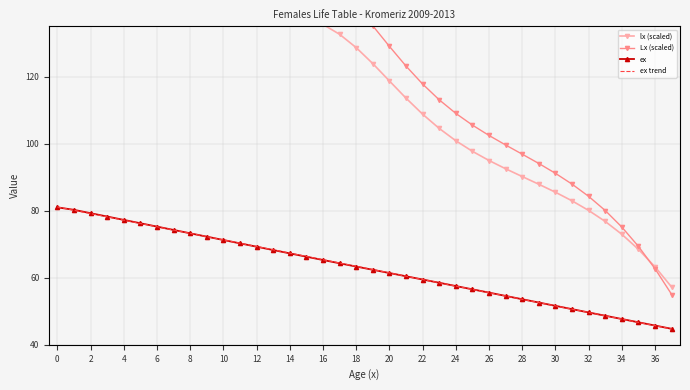

True or false: ex has a value of 47.7 at 34.

True